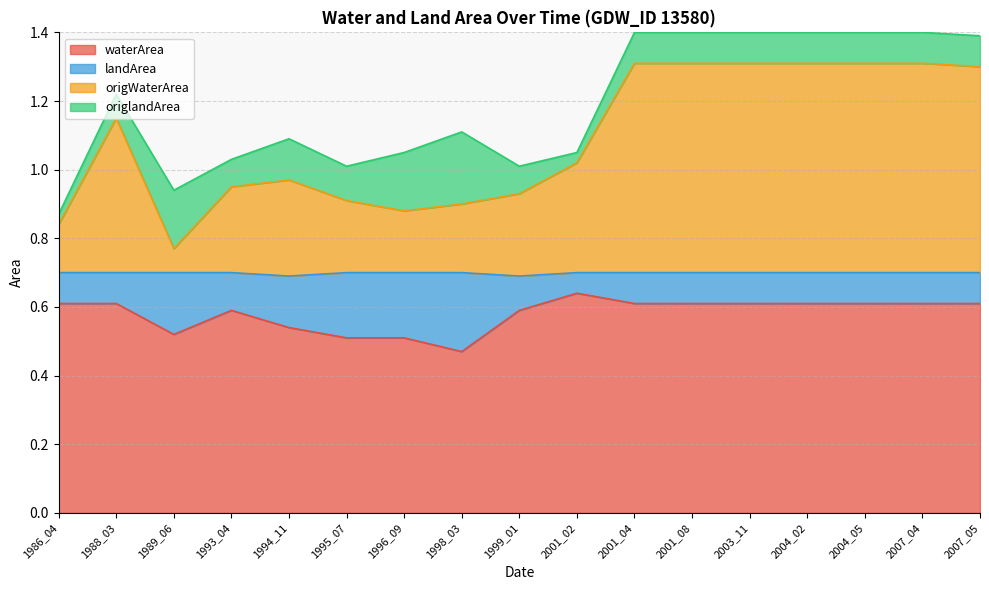

Where is waterArea nearest to the value 0?

1998_03